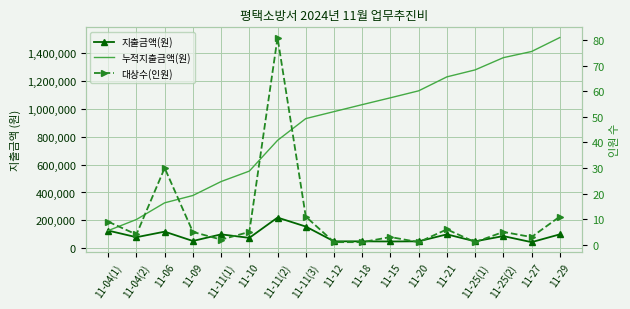

What is the difference between the 대상수(인원) values at 11-15 and 11-25(2)?

2